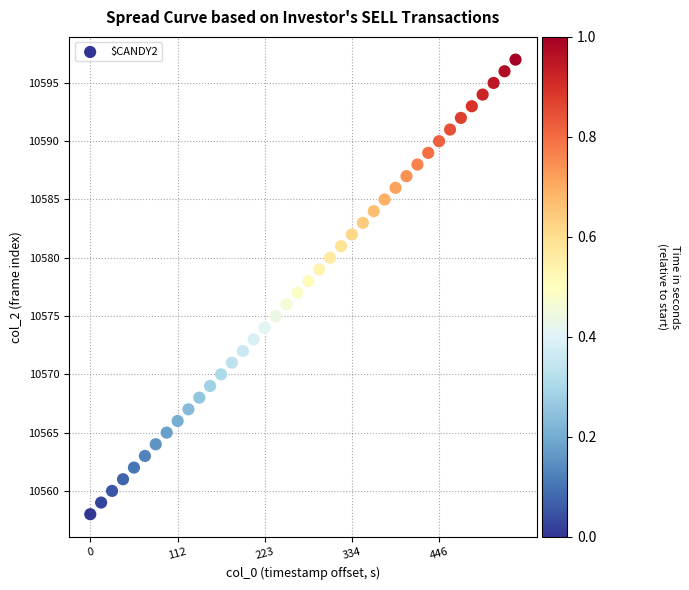

What is the range of Y values (max minus min)?

39